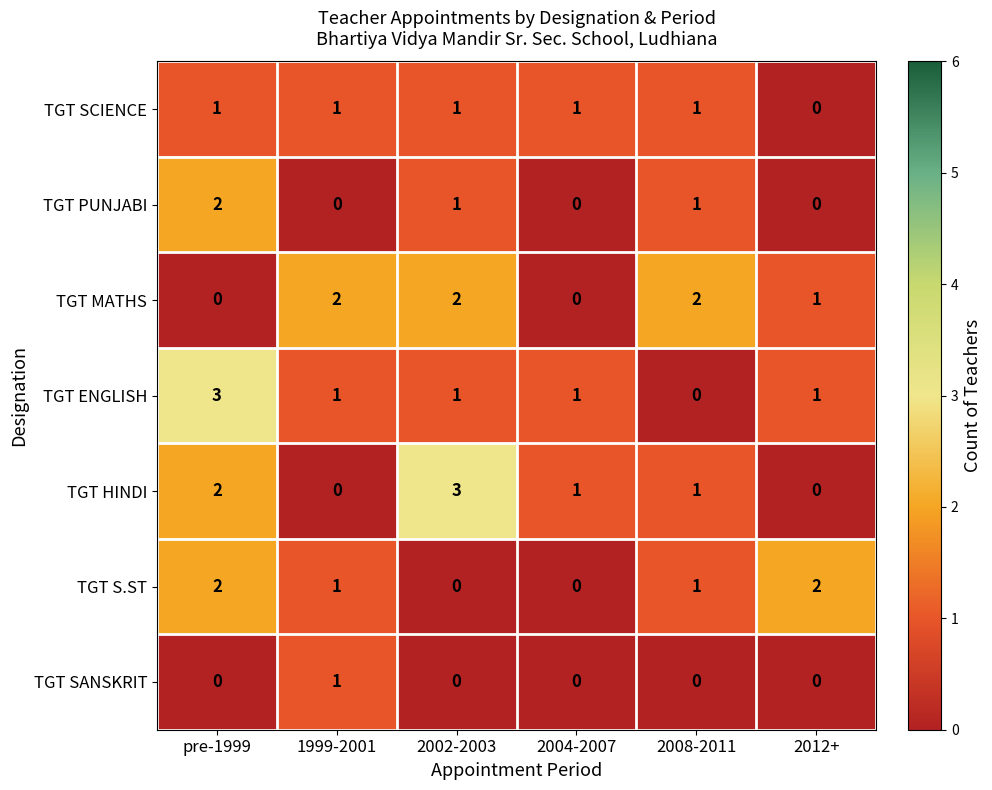

What is the greatest value displayed?

3